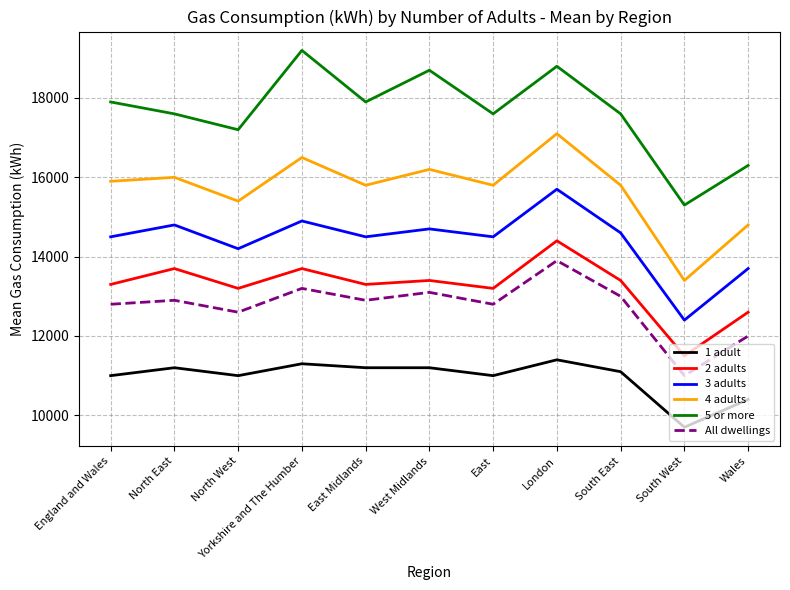

True or false: 5 or more and 2 adults intersect in this chart.

False